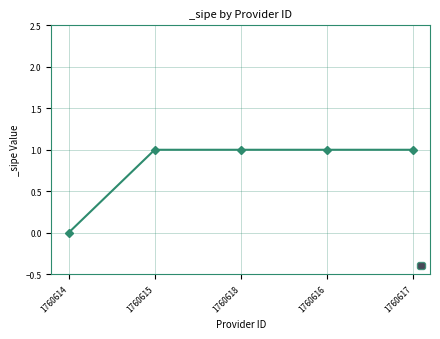

How many values are between 1 and 2?

4